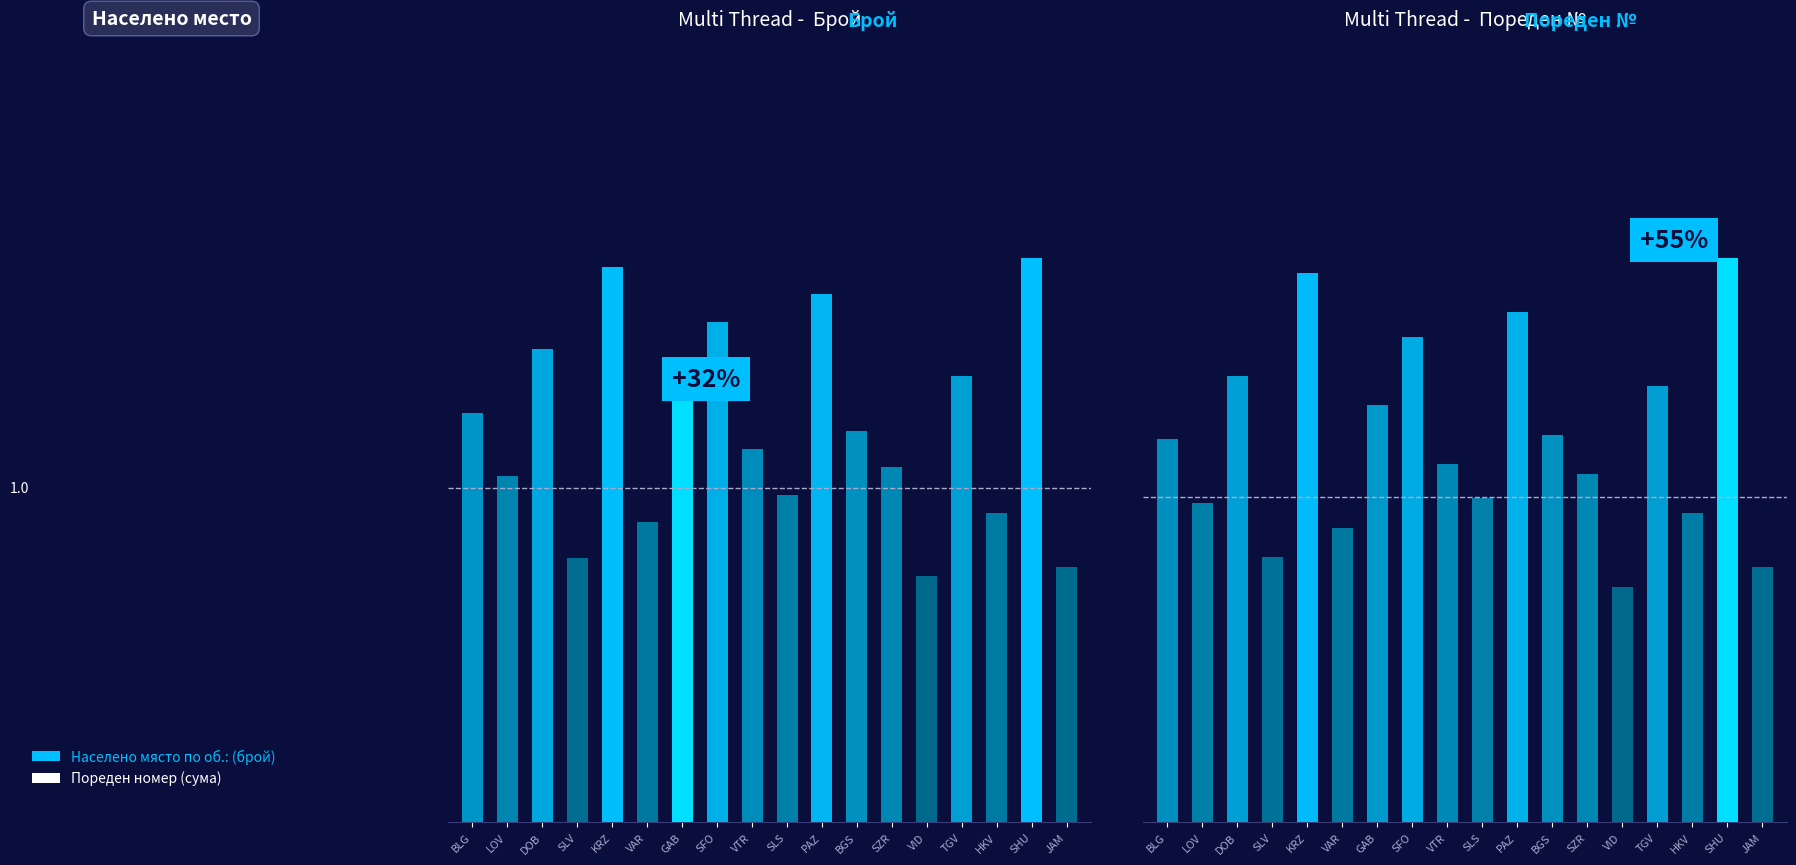

How many groups of bars are there?

18